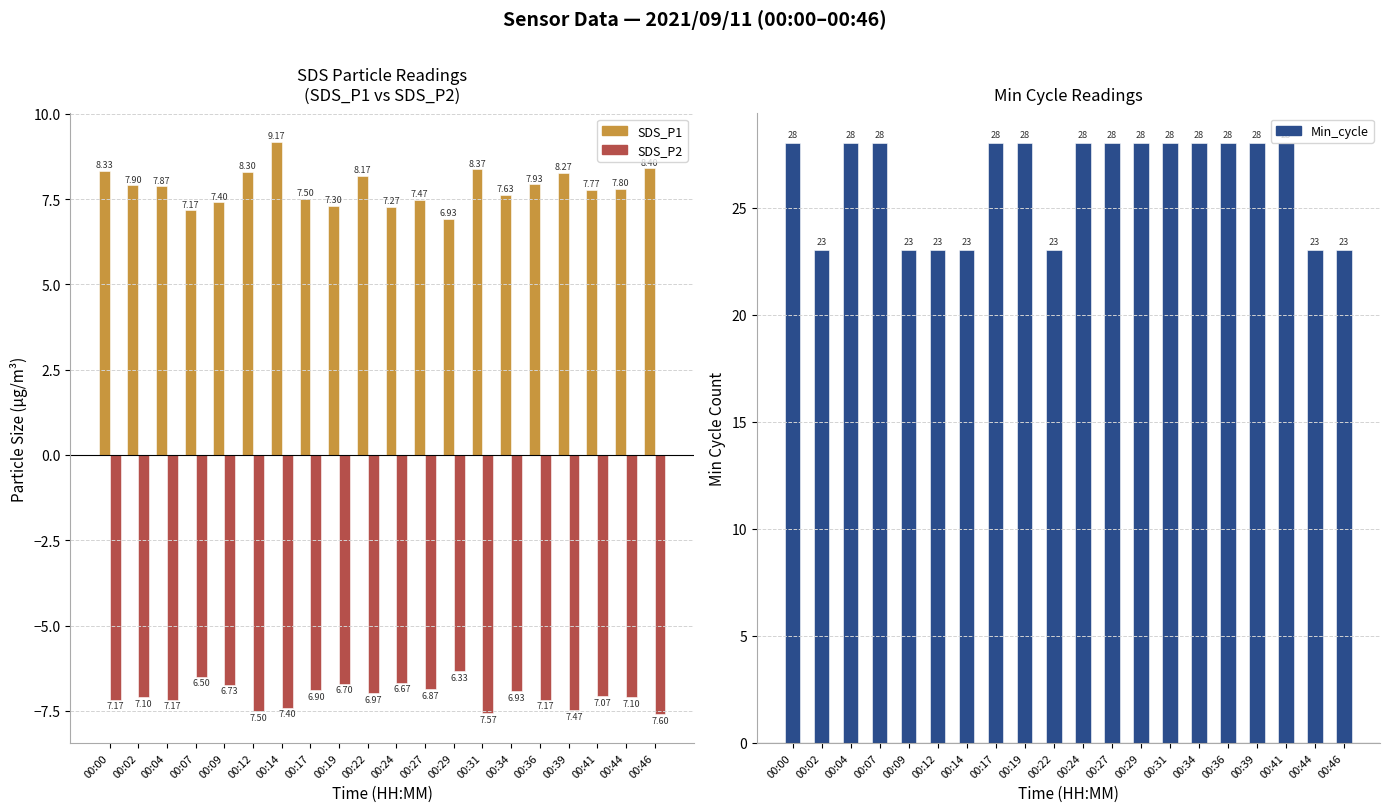

What is the total value across all series at 00:34?

28.7